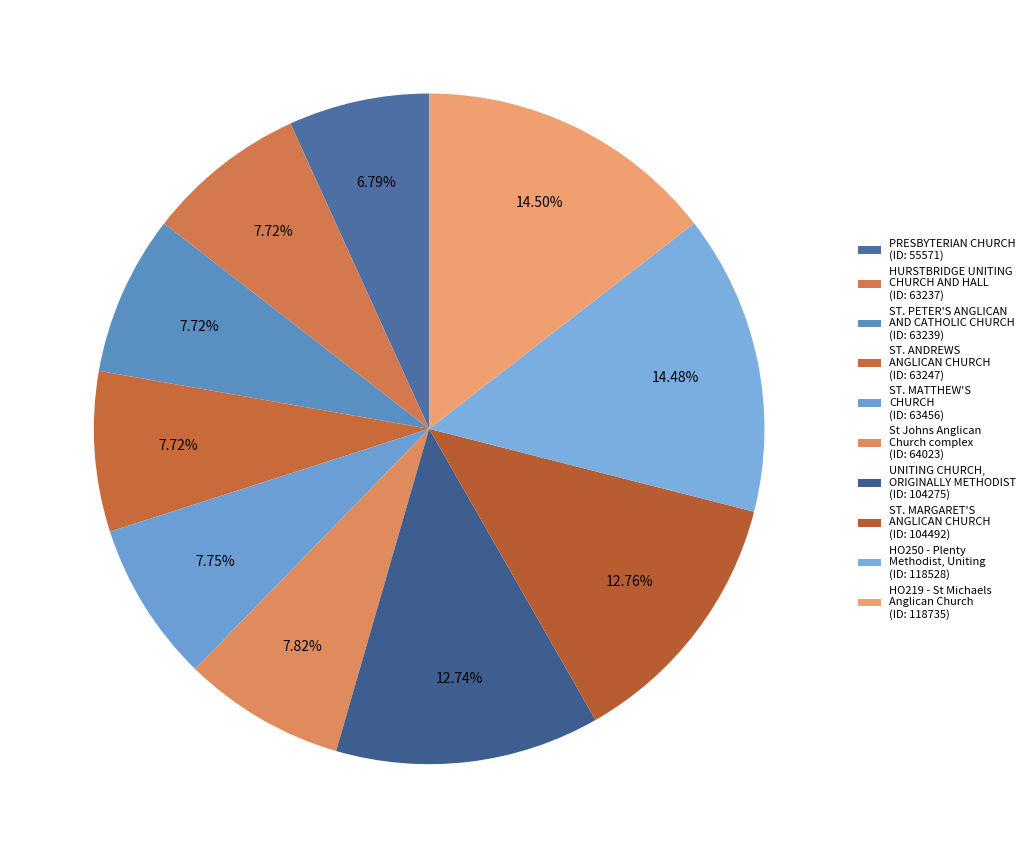

Which slice is the largest?

HO219 - St Michaels Anglican Church